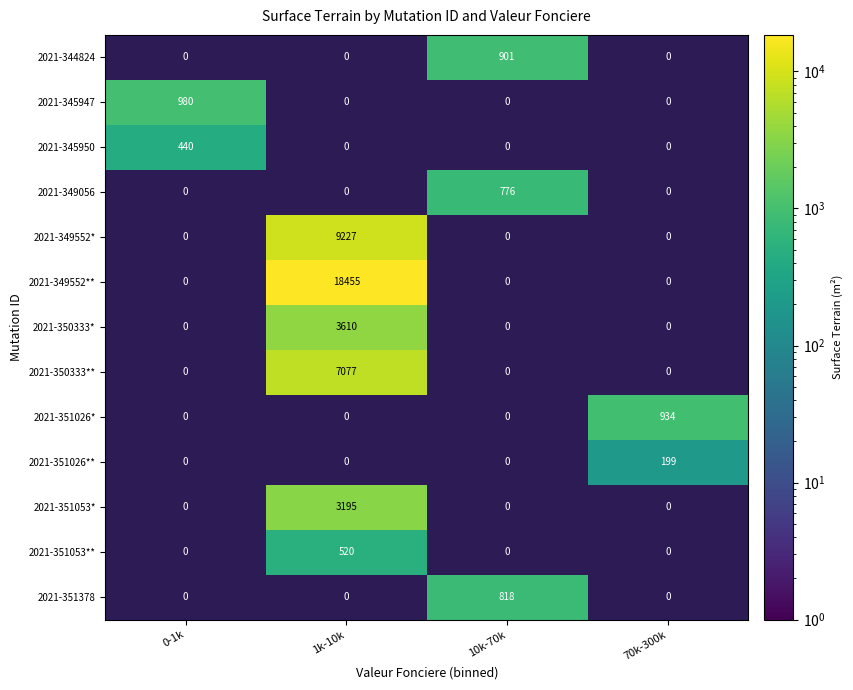

Which category has the highest value across all series?

1k-10k